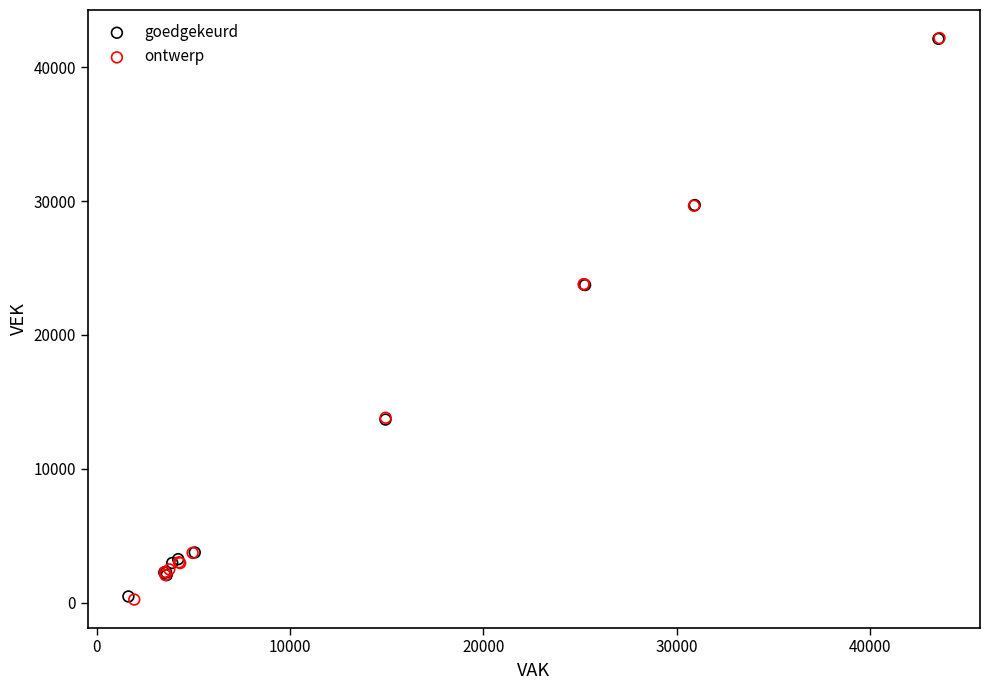

Which series has the largest Y range (max minus min)?

ontwerp